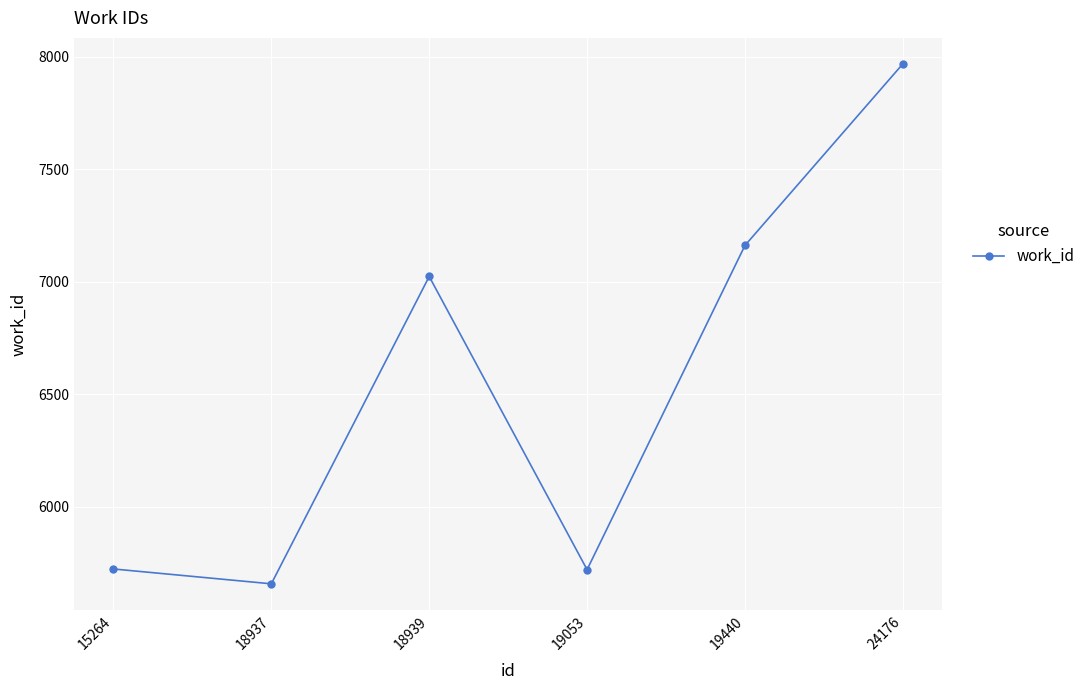

Approximately how many times larger is the value at 19053 compared to 19440?

0.8